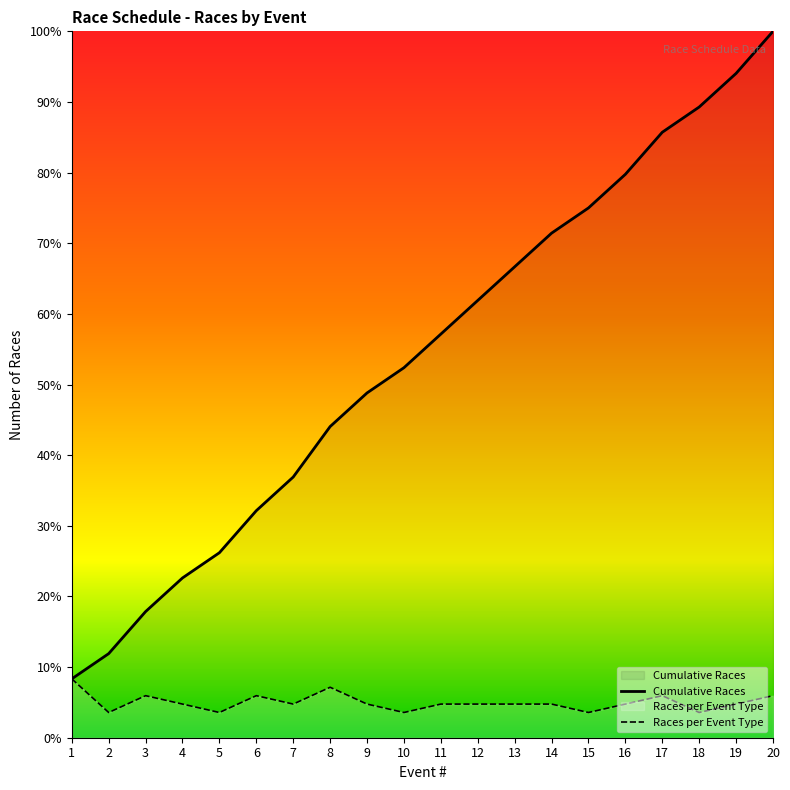

Where does the Cumulative Races series first go above 57?

11